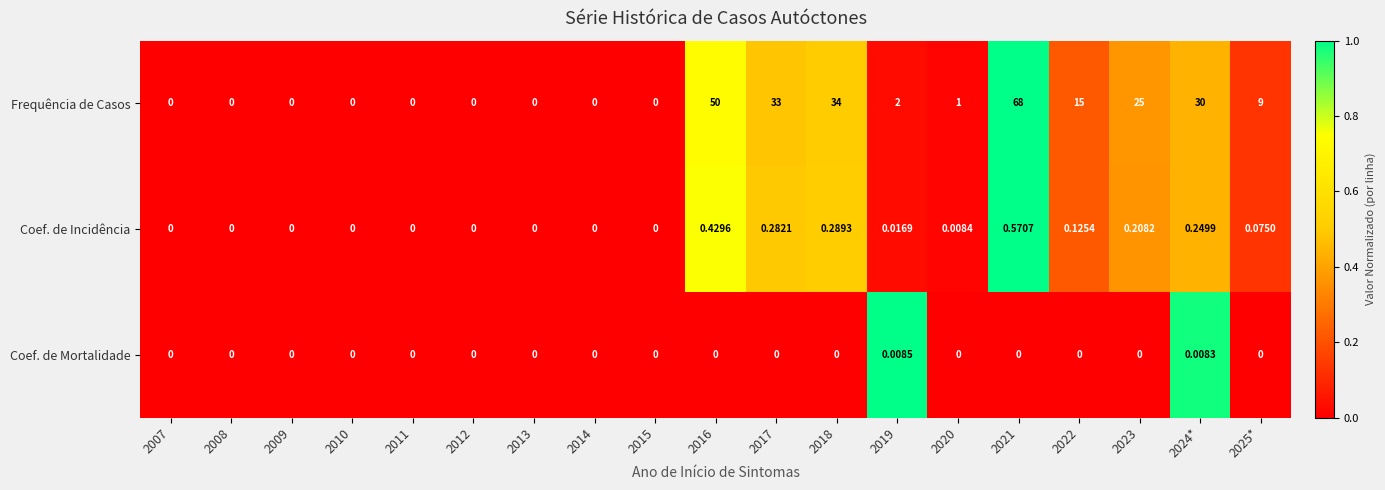

Rank the series by their maximum value, from lowest to highest.

Coef. de Mortalidade, Coef. de Incidência, Frequência de Casos